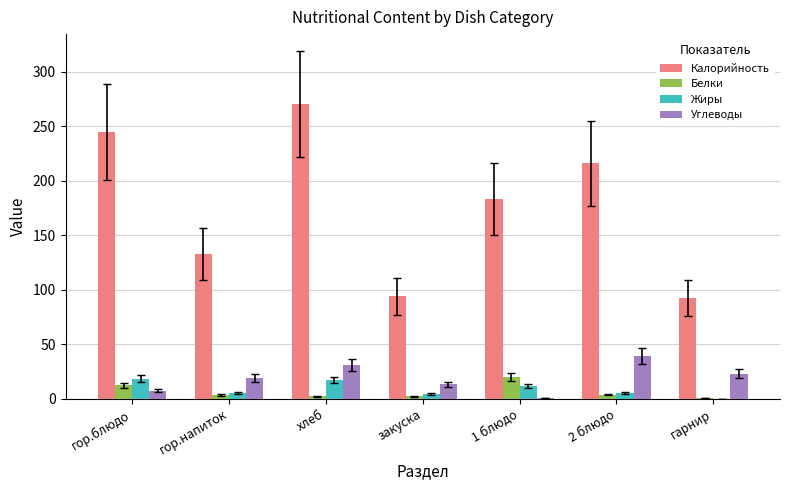

The value of Калорийность at хлеб is 433.5. True or false?

False